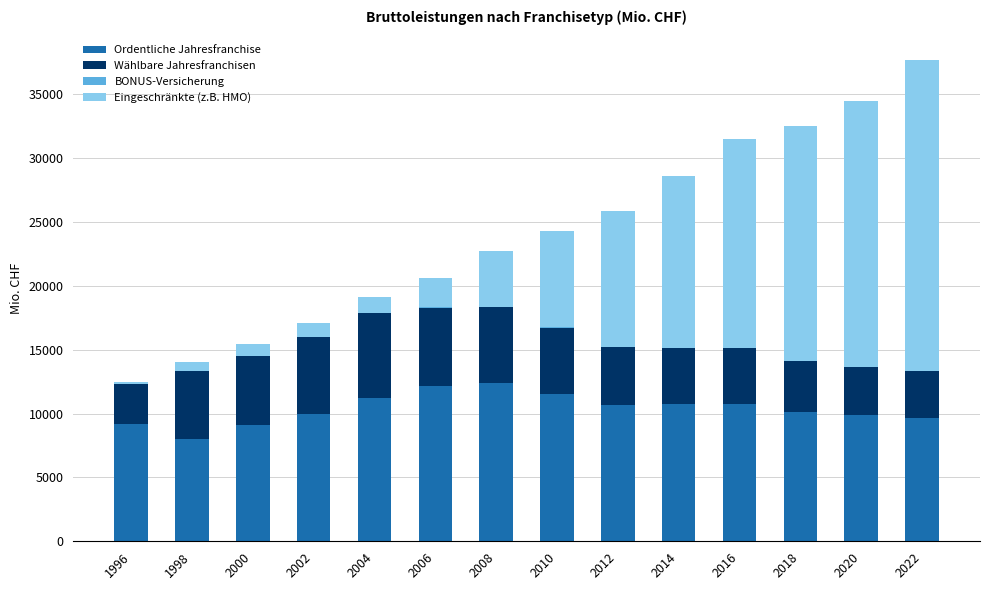

What is the total value across all series at 2004?

19139.8